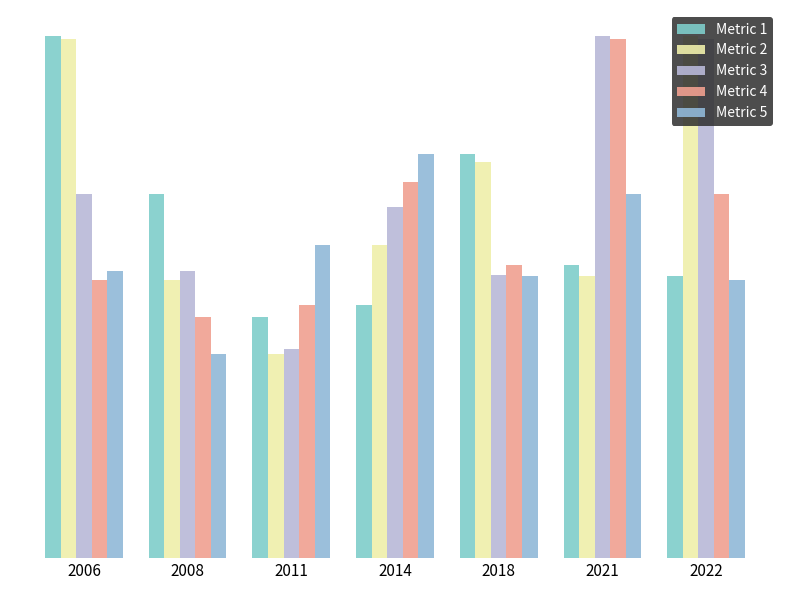

What is the spread (max minus min) of values at 2006?

1105875